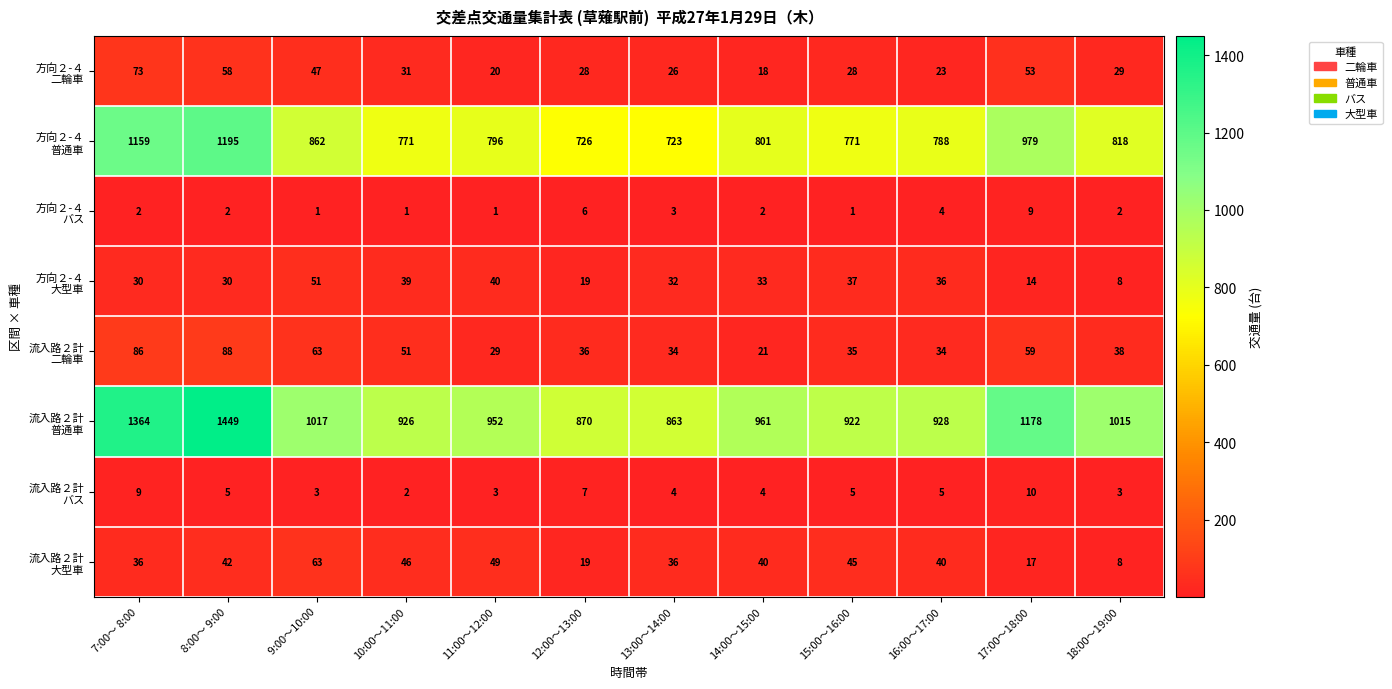

Which label corresponds to the largest value in the chart?

 8:00～ 9:00